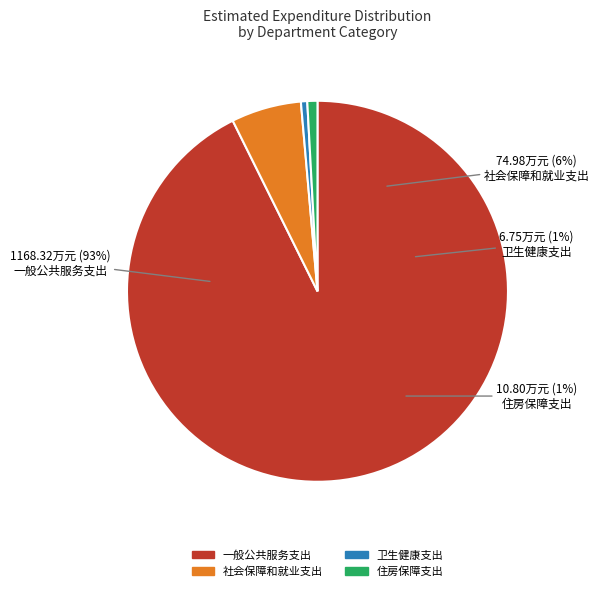

Is 卫生健康支出 the majority of the pie?

No